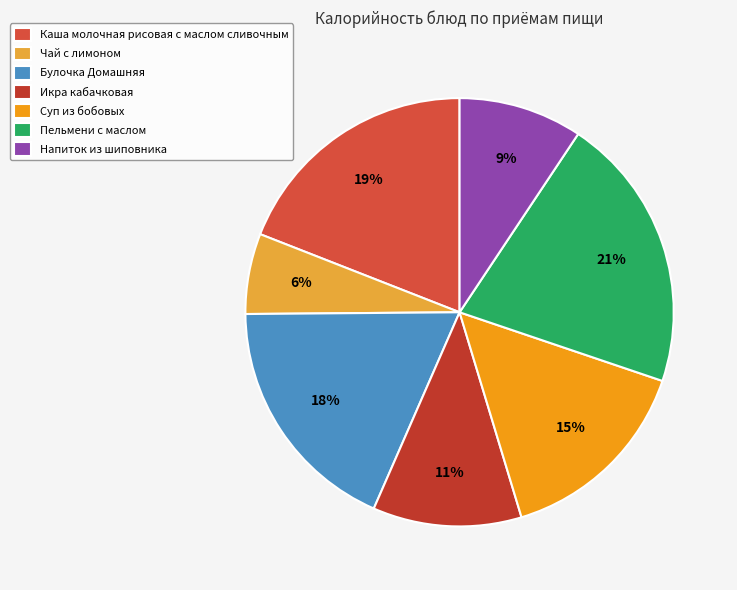

Is it true that Пельмени с маслом is 21% of the pie?

True